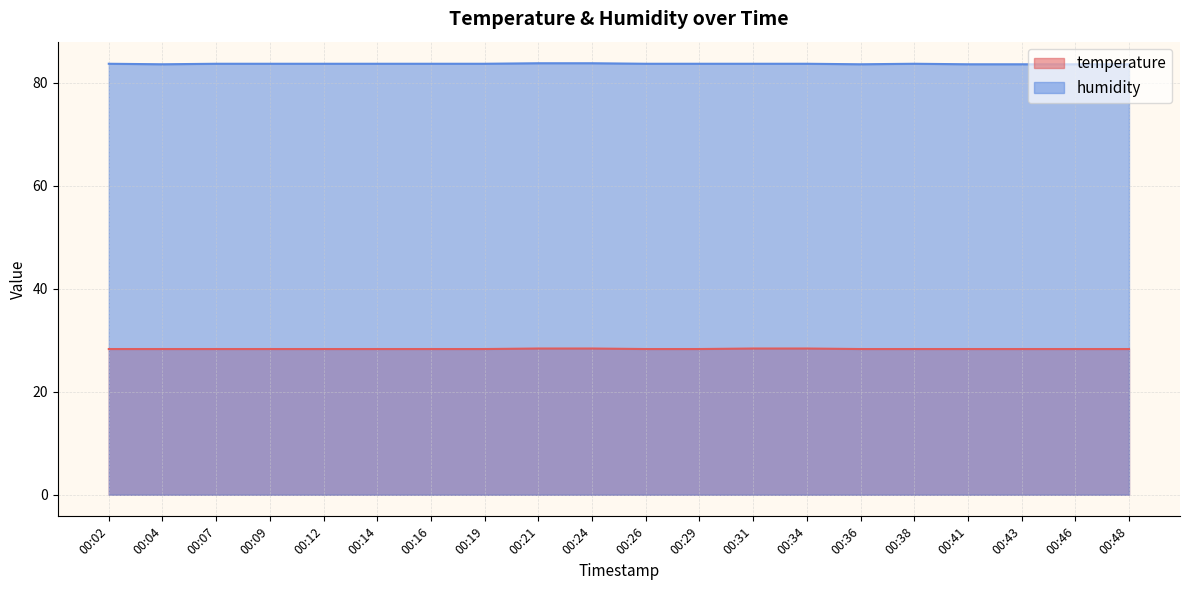

What is the difference between the temperature values at 00:41 and 00:24?

0.1